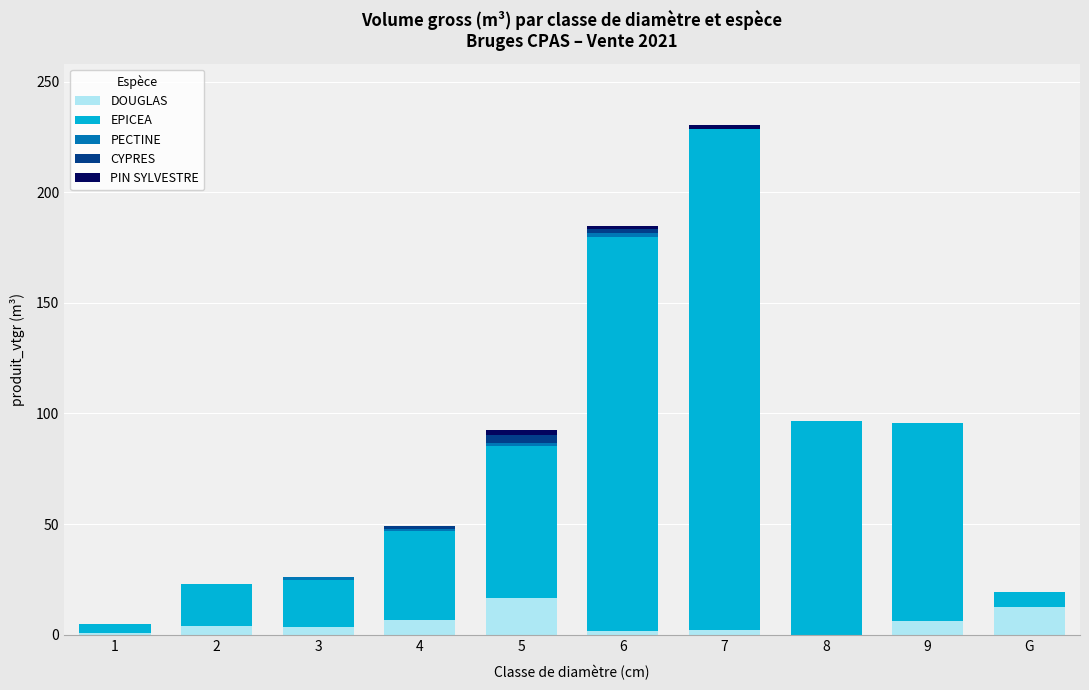

What is the highest value of the DOUGLAS series?

16.4